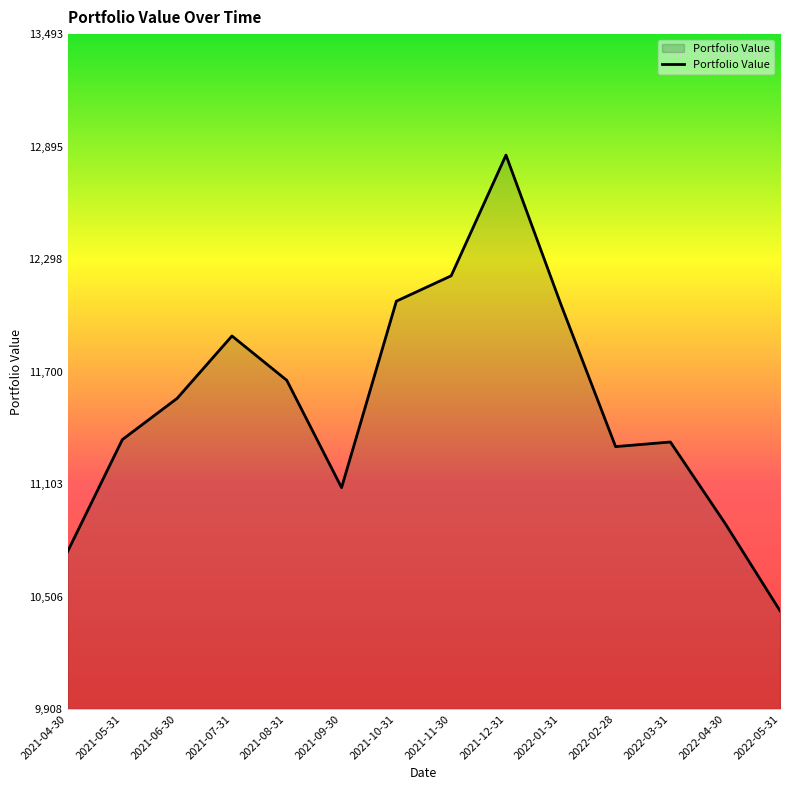

Where does the data first go above 11558?

2021-06-30